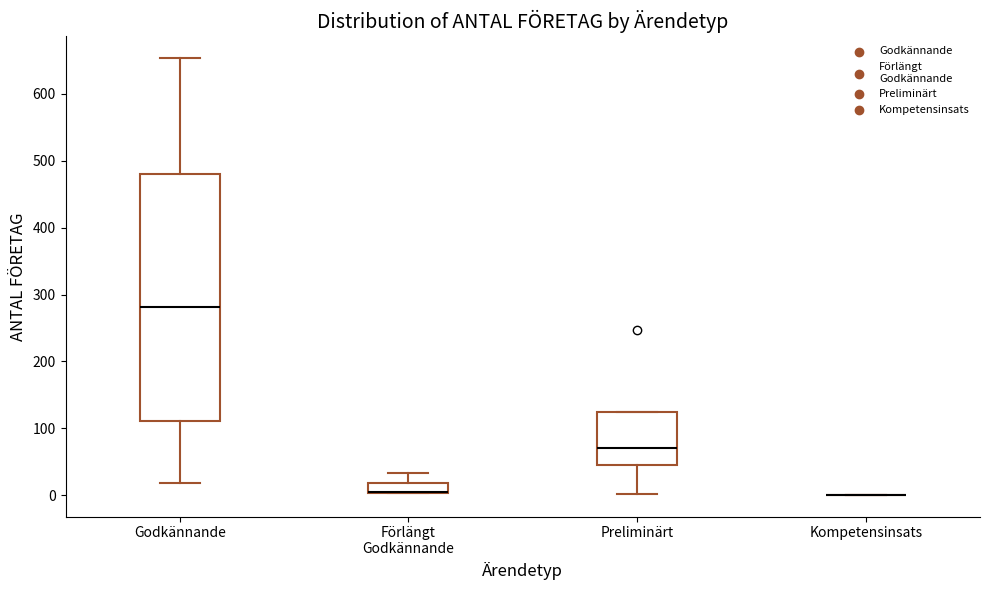

Reading left to right, transcribe this box plot: for each box, give where its median line is, the range the box spans, and where its two whiskers end, as read against the y-axis. The values are not printed on the chart, so give them approximately, as read against the axis.

Godkännande: median 280, box 110 to 480, whiskers 20 to 650
Förlängt Godkännande: median 10 (drawn on the box's lower edge), box 0 to 20, whiskers 0 to 30
Preliminärt: median 70, box 50 to 120, whiskers 0 to 120
Kompetensinsats: box collapsed to a line at 0, whiskers 0 to 0